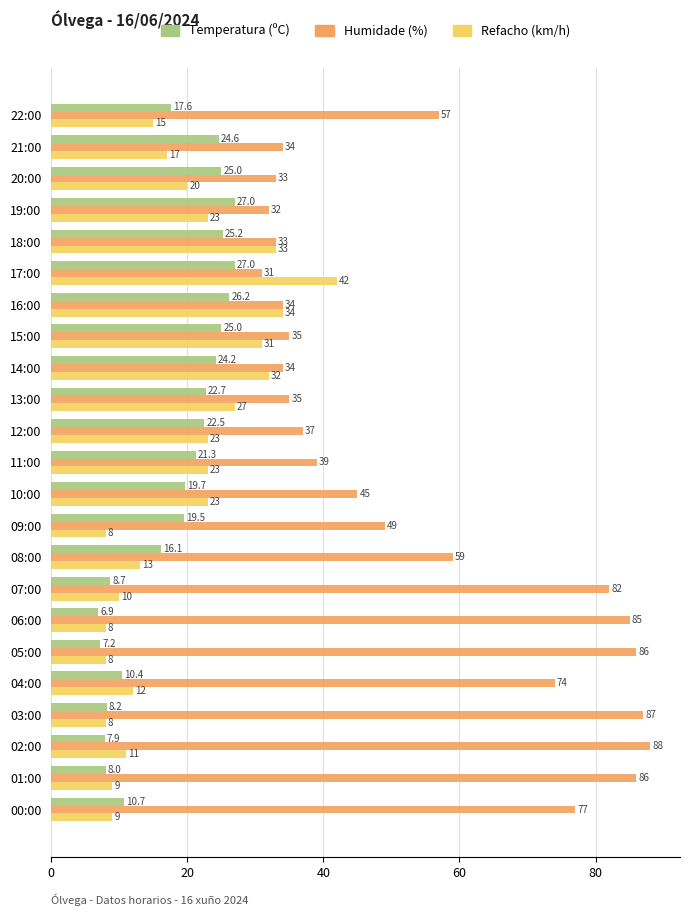

Between 08:00 and 03:00, which series saw the biggest shift?

Humidade (%)